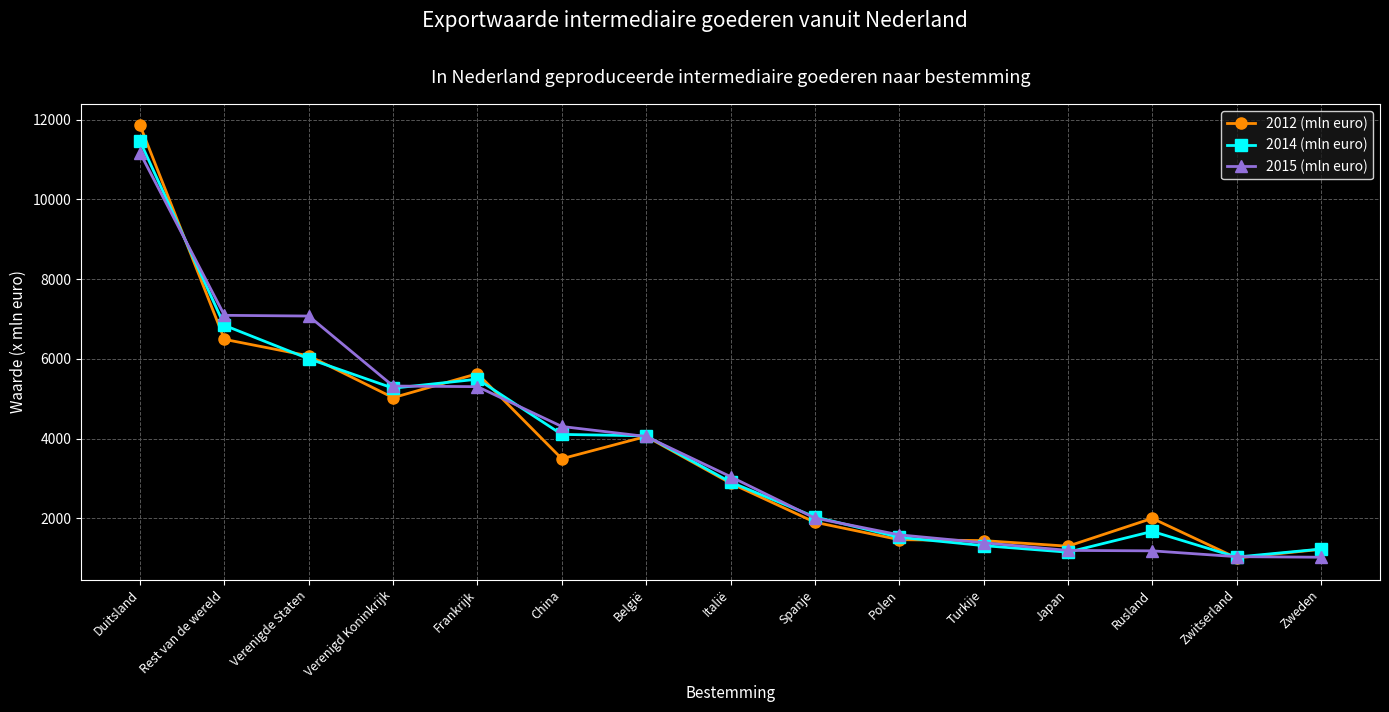

What is the label of the 10th point from the right?

China